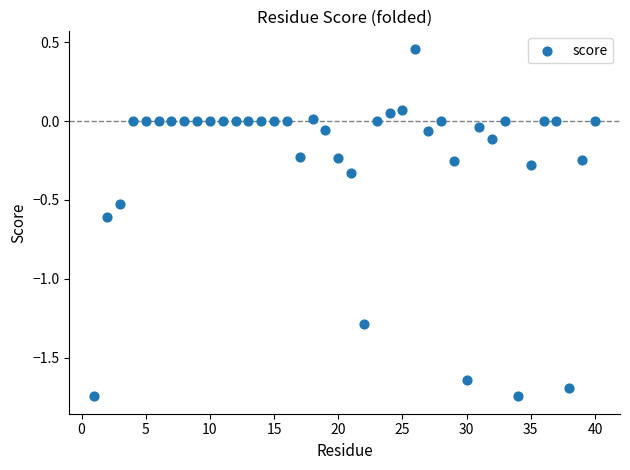

What is the range of Y values (max minus min)?

2.2